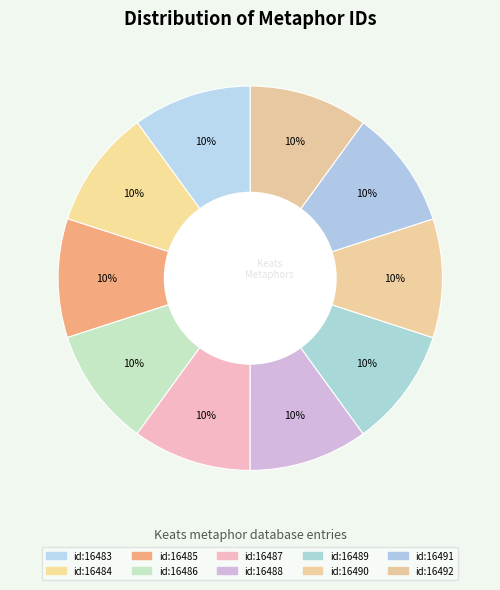

How many segments does this pie chart have?

10